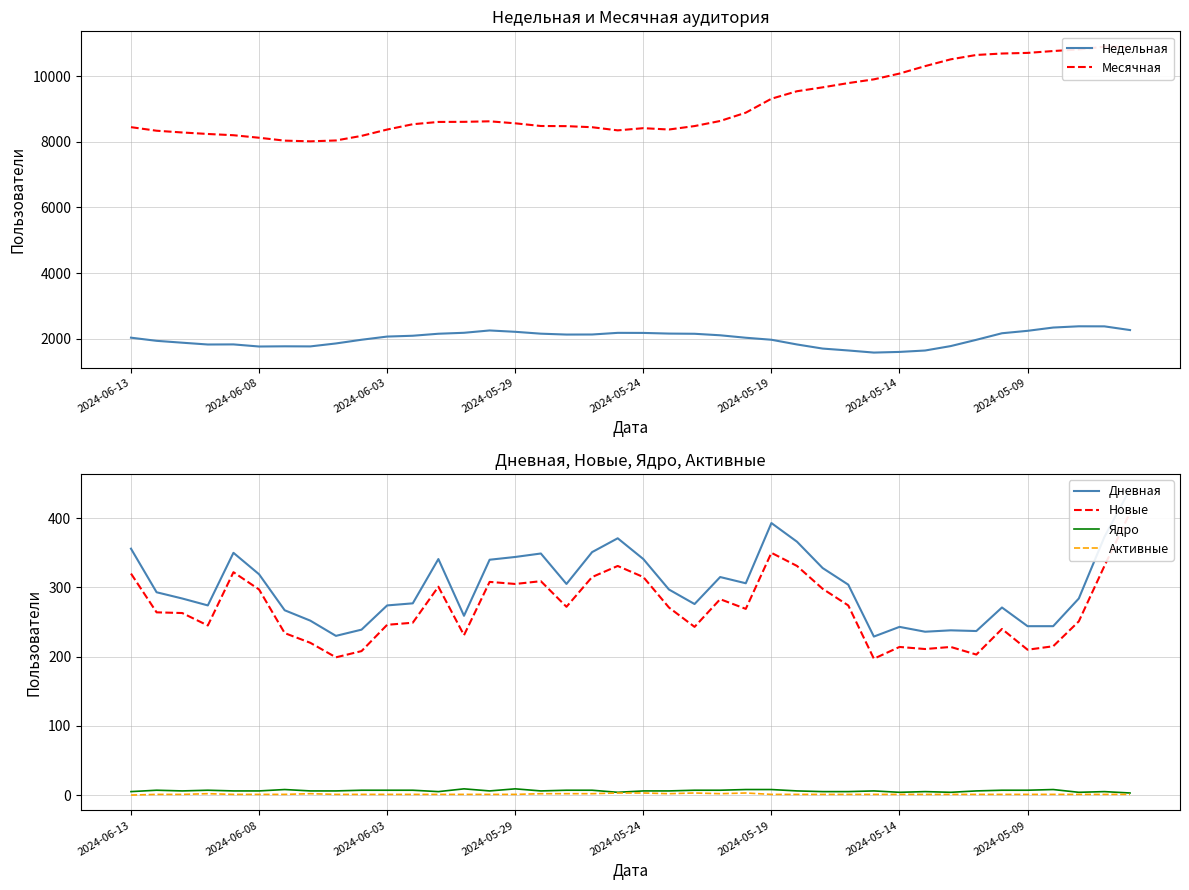

At 27, list the series in order from smallest to largest.

Активные, Ядро, Новые, Дневная, Недельная, Месячная